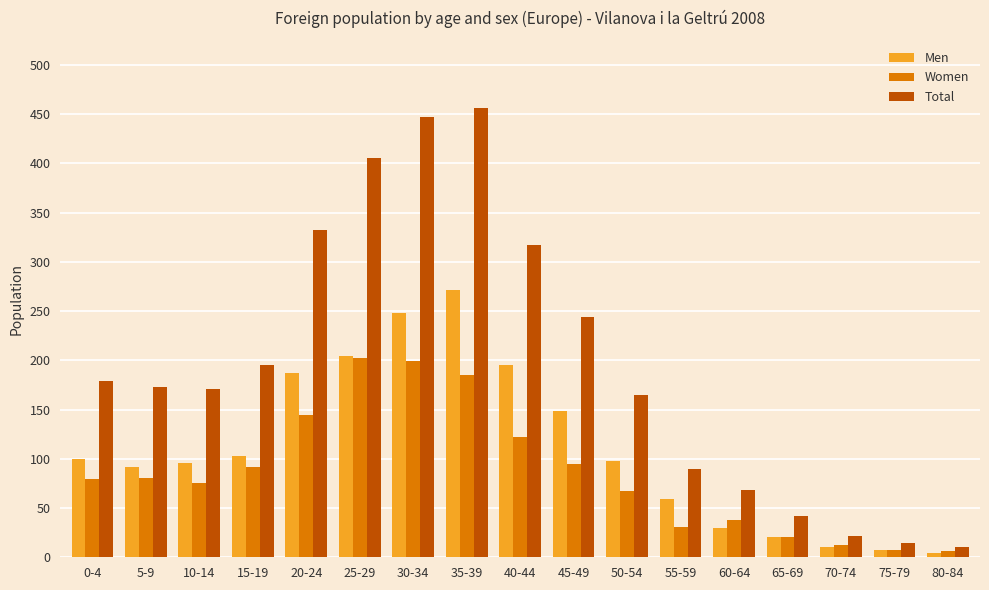

Count the number of categories in the chart.

17